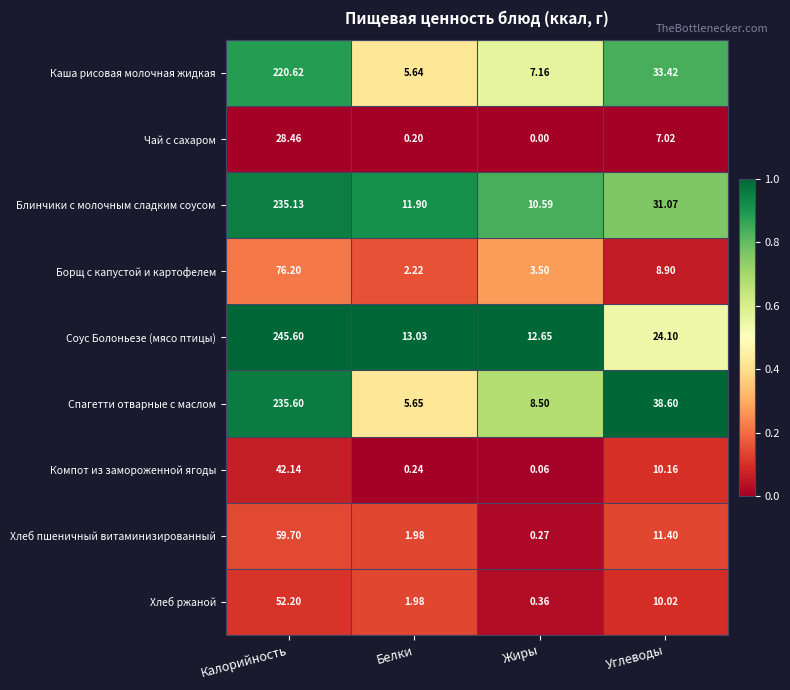

What is the spread (max minus min) of values at Калорийность?

217.1